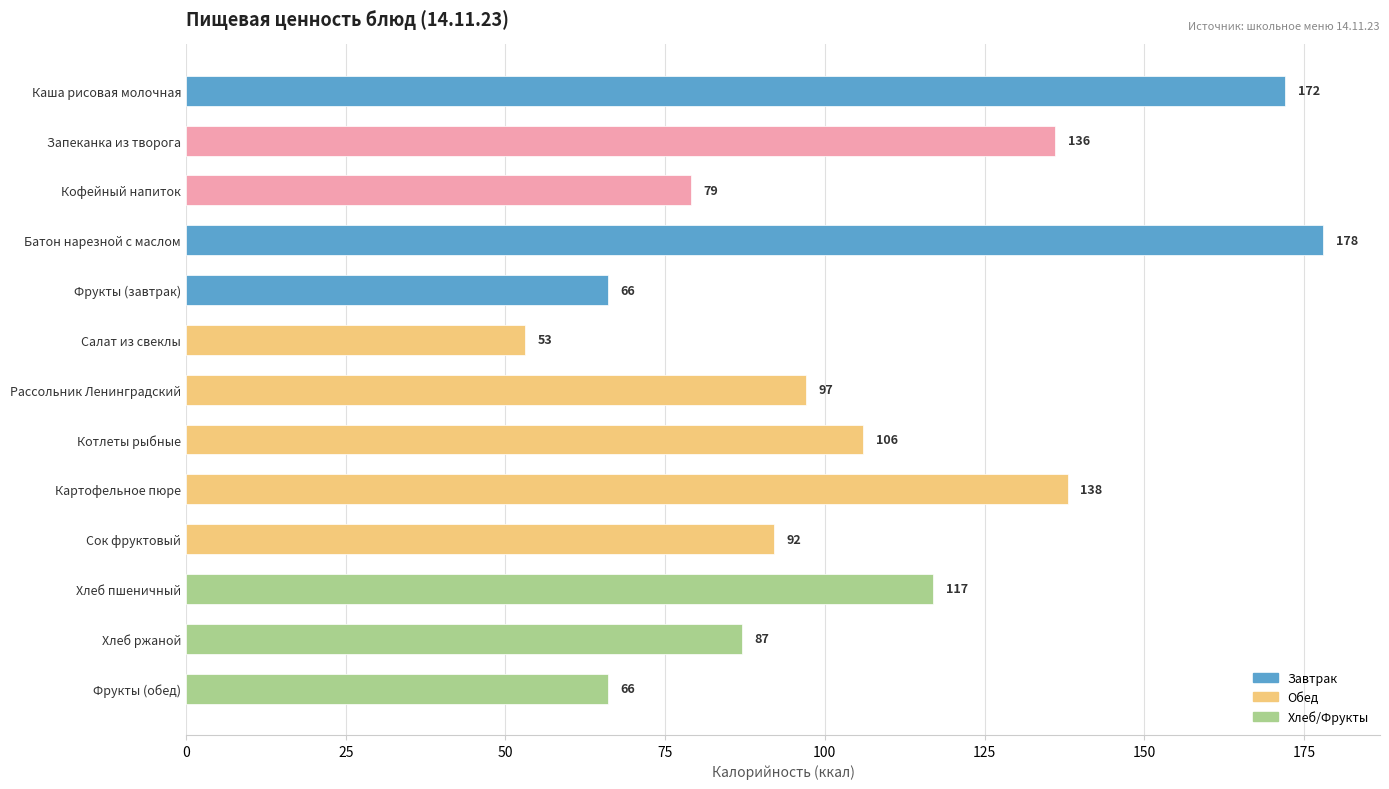

What is the maximum value shown in the chart?

178